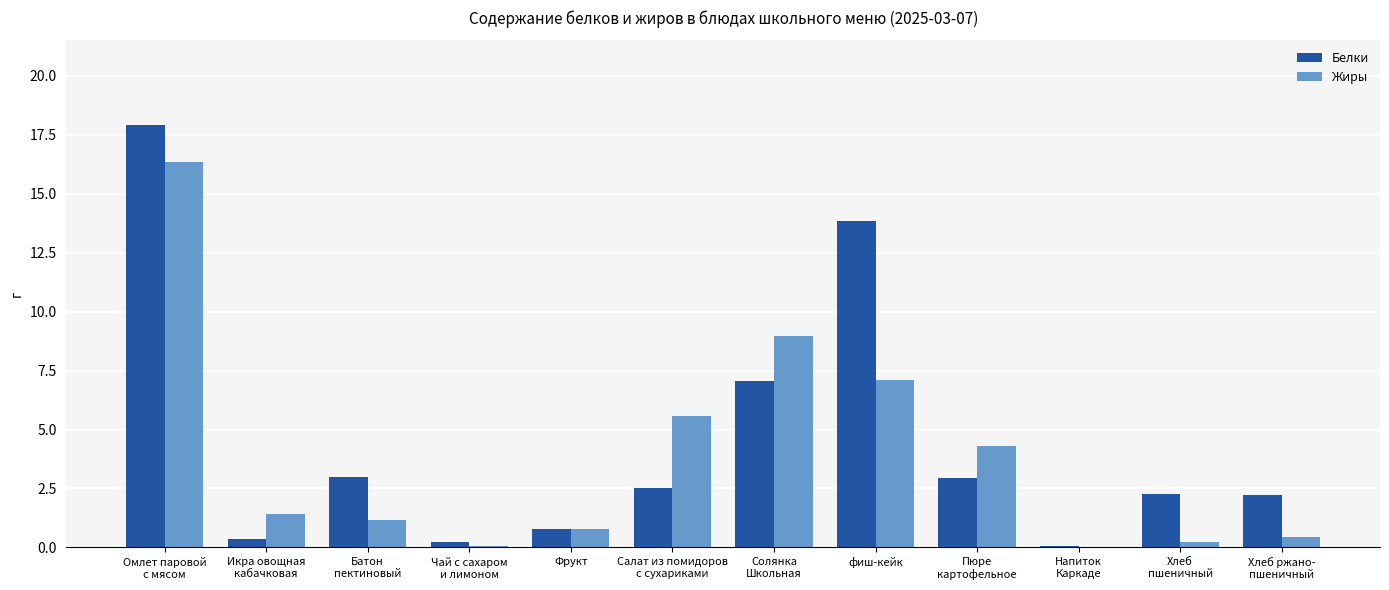

What is the sum of all Жиры values?

46.4